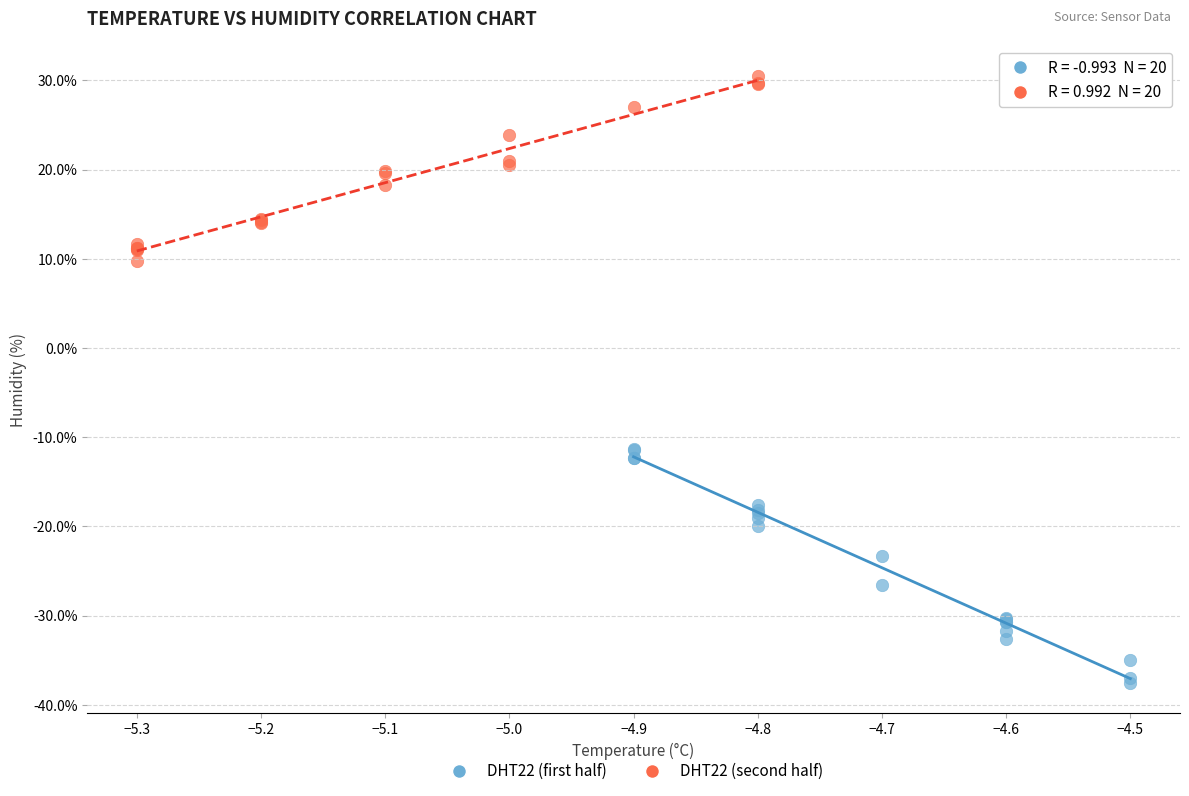

Which series reaches the maximum Y coordinate?

DHT22 (second half)